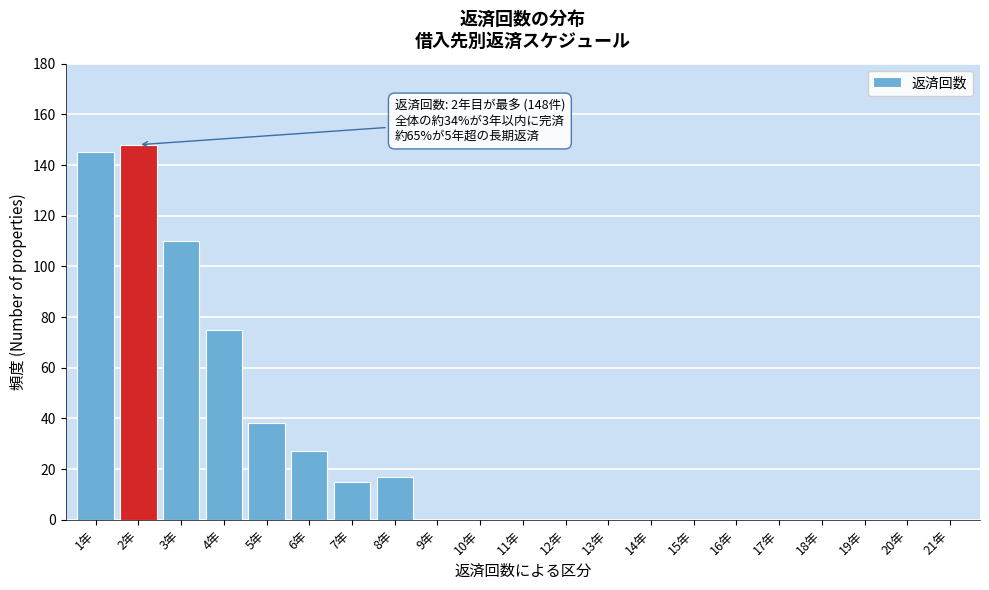

Reading left to right, what are all the values shown in this chart?

1年=145	2年=148	3年=110	4年=75	5年=38	6年=27	7年=15	8年=17	9年=0	10年=0	11年=0	12年=0	13年=0	14年=0	15年=0	16年=0	17年=0	18年=0	19年=0	20年=0	21年=0